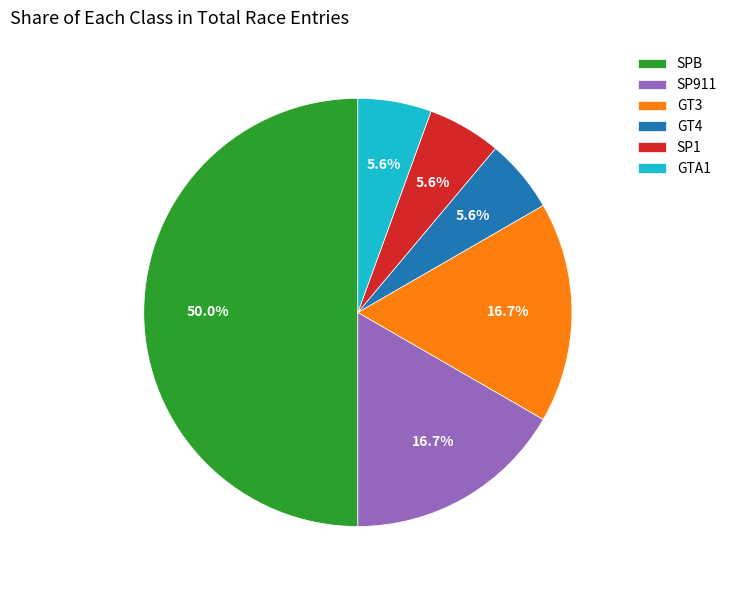

What percentage is the GT4 slice, to the nearest percent?

6%